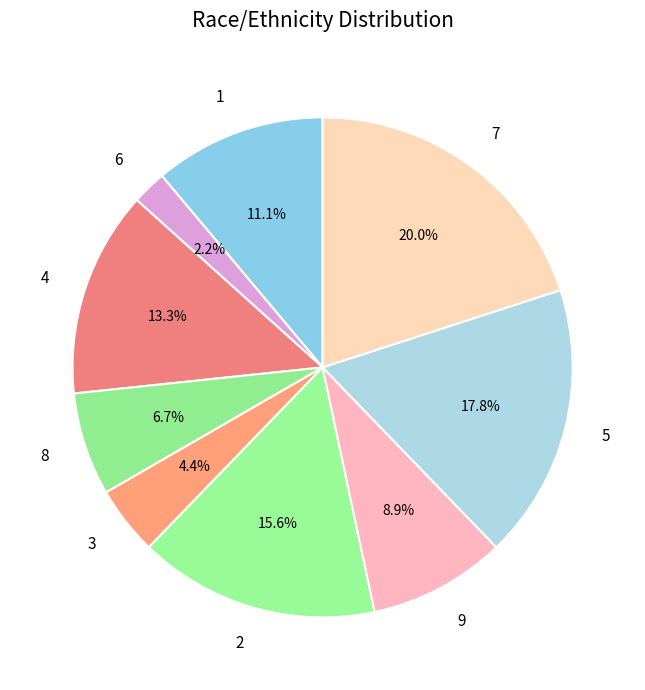

Between 2 and 5, which is larger?

5